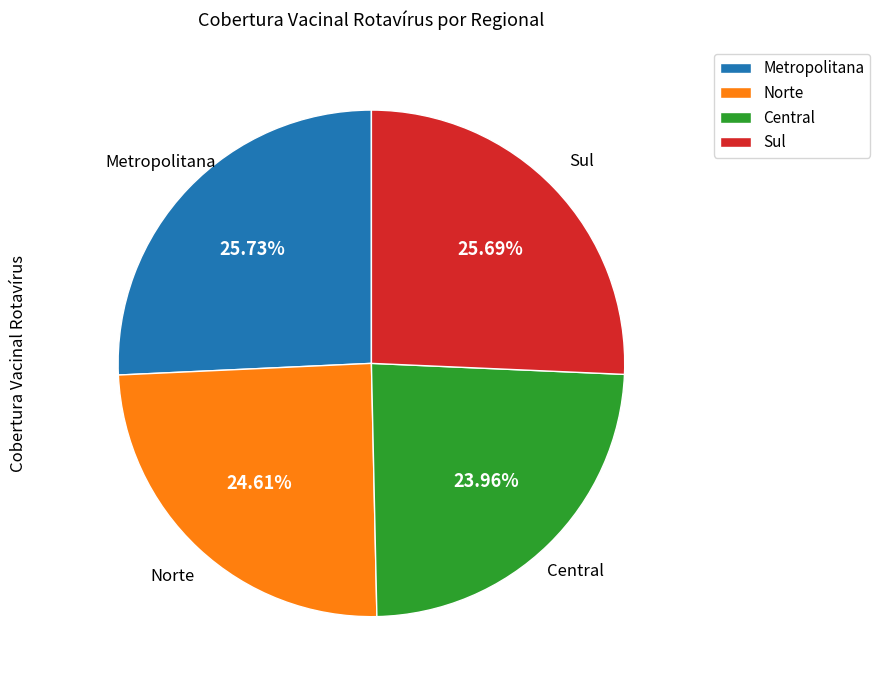

The Central slice represents 24% of the pie. True or false?

True